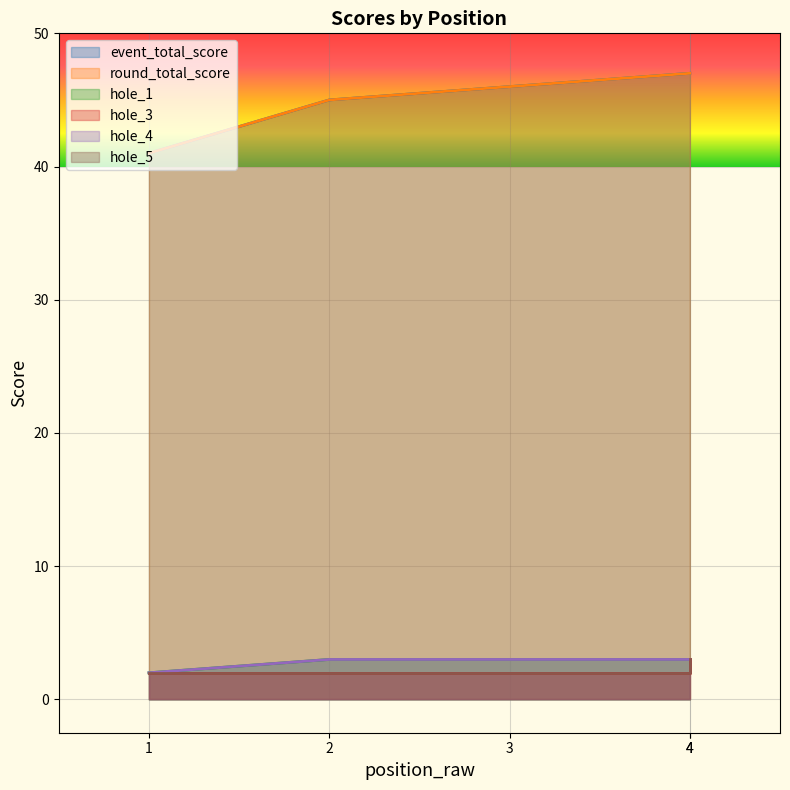

Is the value of event_total_score at 2 greater than the value of hole_3 at 4?

Yes